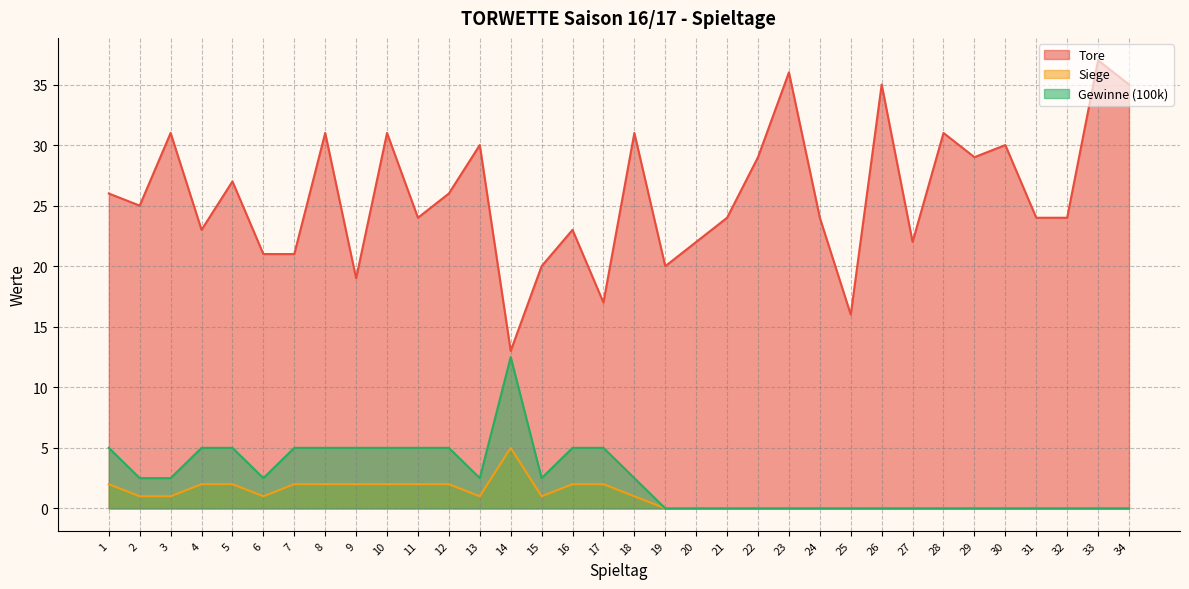

How many interior local valleys does the Siege series have?

3